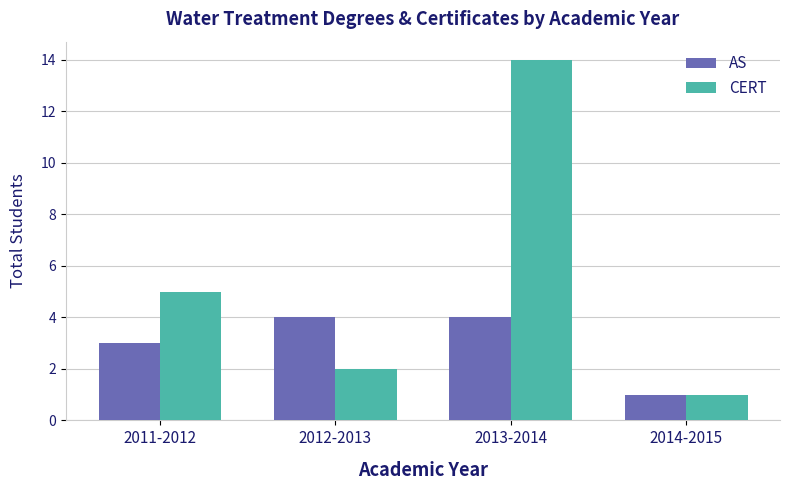

What is the difference between the CERT values at 2011-2012 and 2014-2015?

4